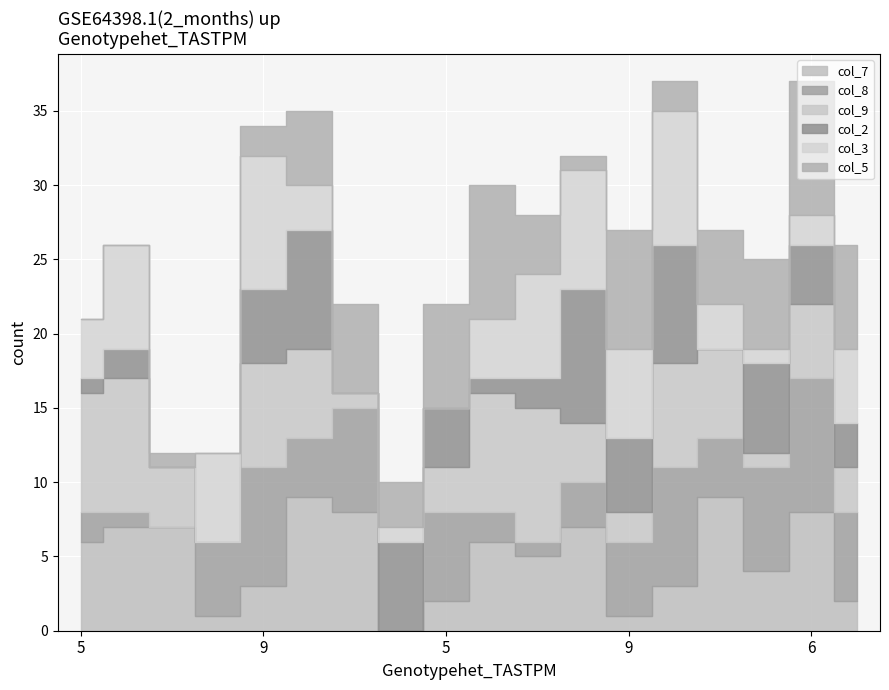

How many lines are shown in the chart?

6